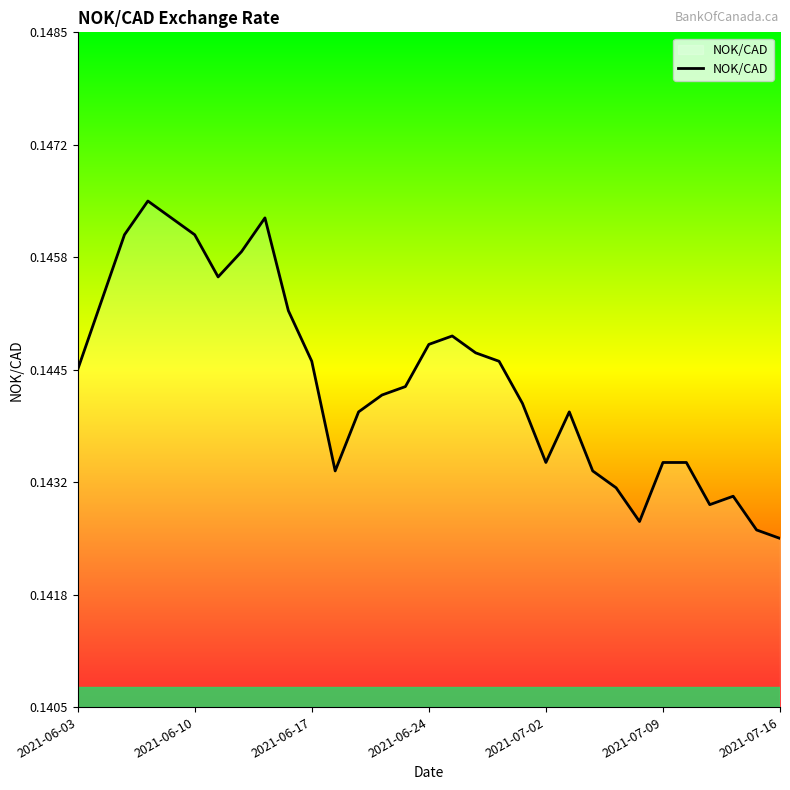

Where is the data nearest to the value 0?

2021-07-16